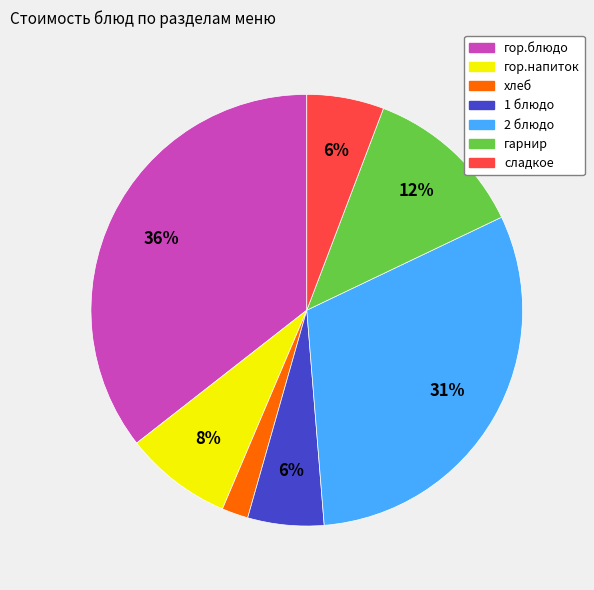

Which has a higher value, гор.напиток or 1 блюдо?

гор.напиток